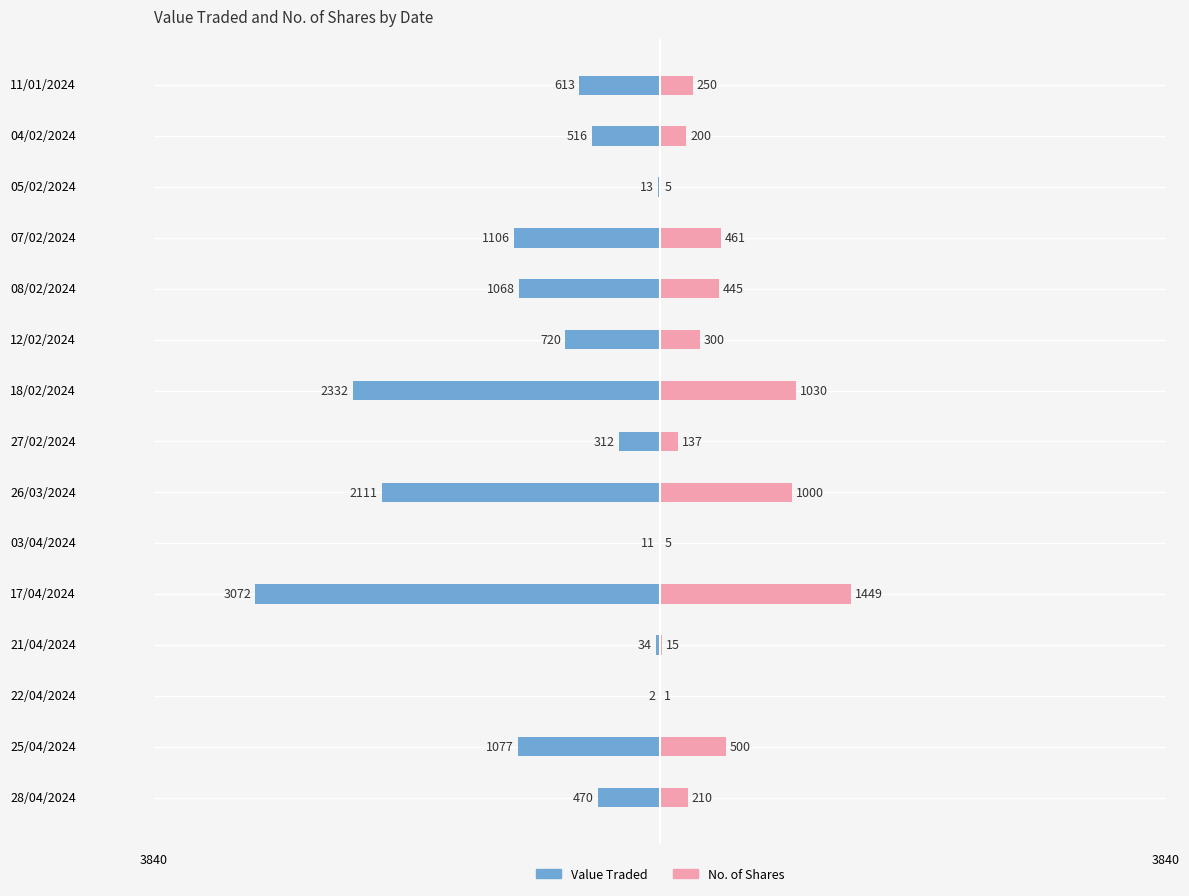

What are all the series names shown in the legend?

Value Traded, No. of Shares